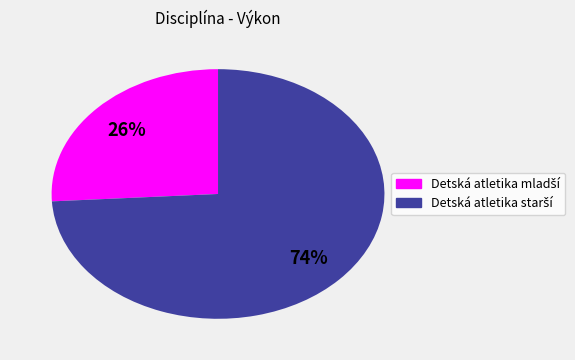

Does any single category account for the majority?

Yes